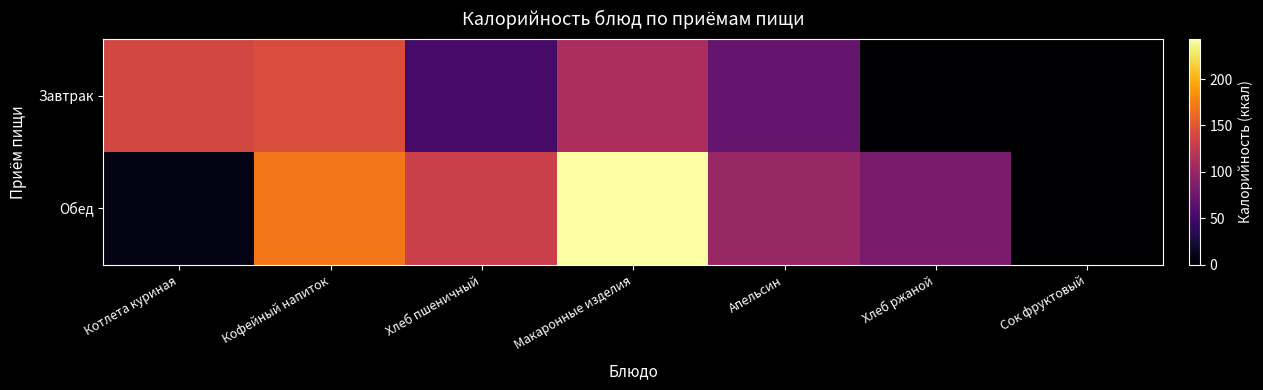

How many distinct data groups are displayed?

2